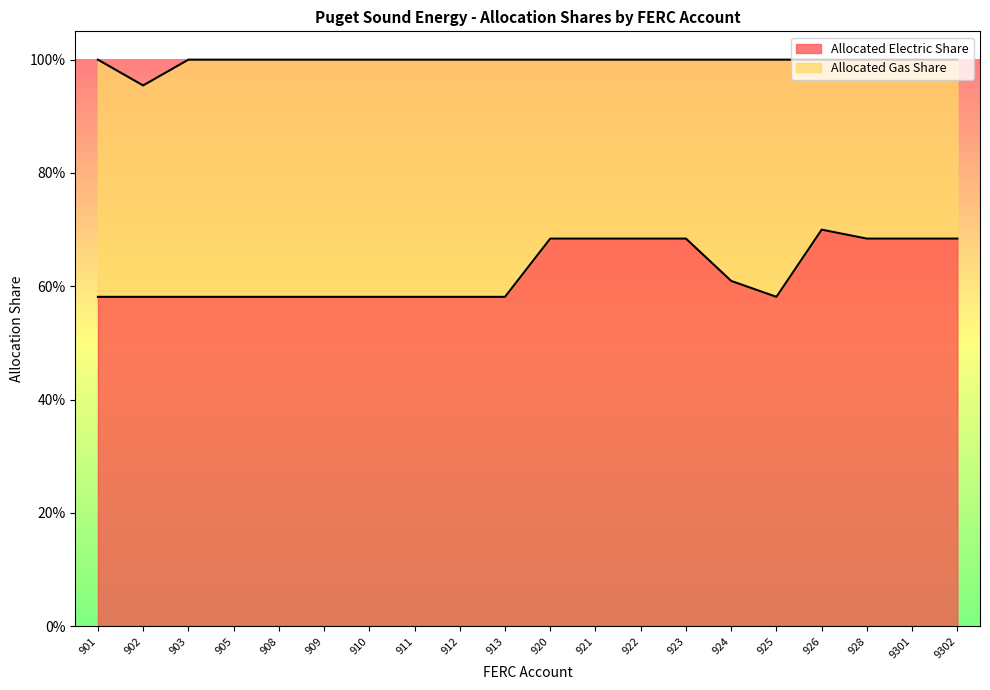

Rank the categories by value from lowest to highest.

901, 902, 903, 905, 908, 909, 910, 911, 912, 913, 925, 924, 920, 921, 922, 923, 928, 9301, 9302, 926